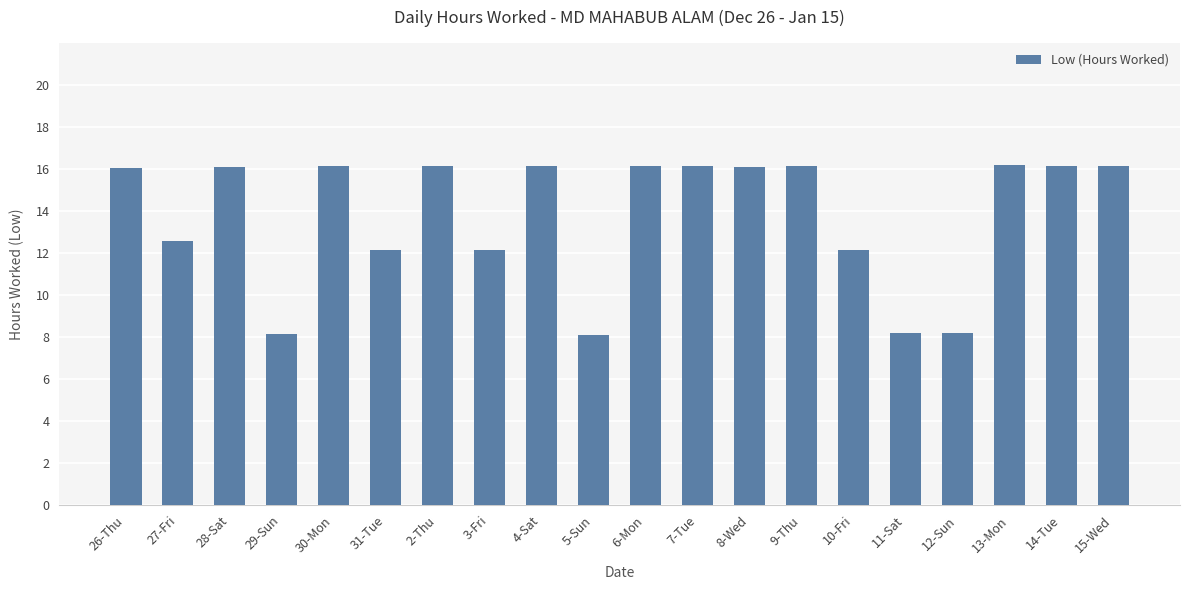

What is the difference between the maximum and minimum values?

8.1